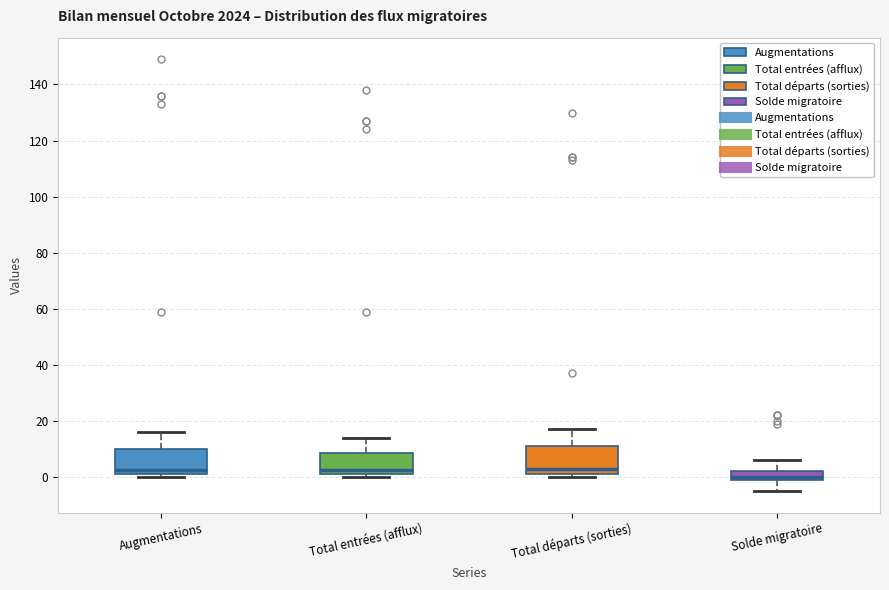

Reading left to right, transcribe this box plot: for each box, give where its median line is, the range the box spans, and where its two whiskers end, as read against the y-axis. The values are not printed on the chart, so give them approximately, as read against the axis.

Augmentations: median 2 (just above the box's lower edge), box 2 to 10, whiskers 0 to 16
Total entrées (afflux): median 2 (just above the box's lower edge), box 2 to 8, whiskers 0 to 14
Total départs (sorties): median 4, box 2 to 12, whiskers 0 to 18
Solde migratoire: median 0 (just above the box's lower edge), box 0 to 2, whiskers -4 to 6